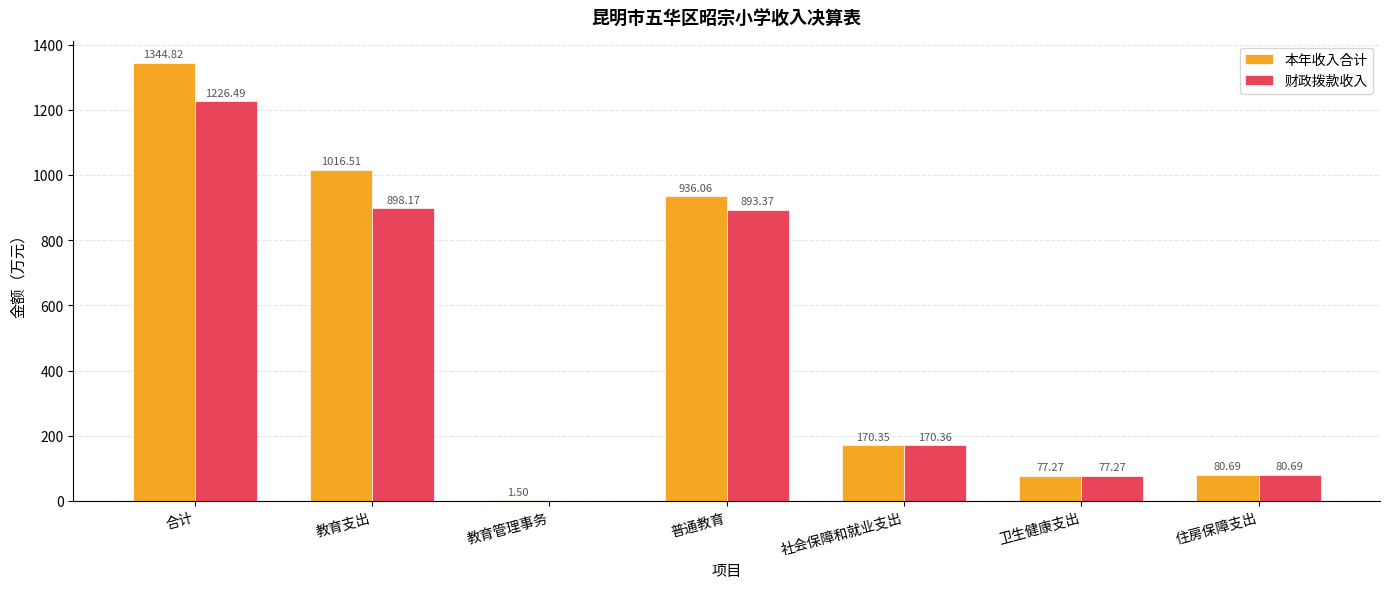

Which series changed the most between 社会保障和就业支出 and 住房保障支出?

财政拨款收入